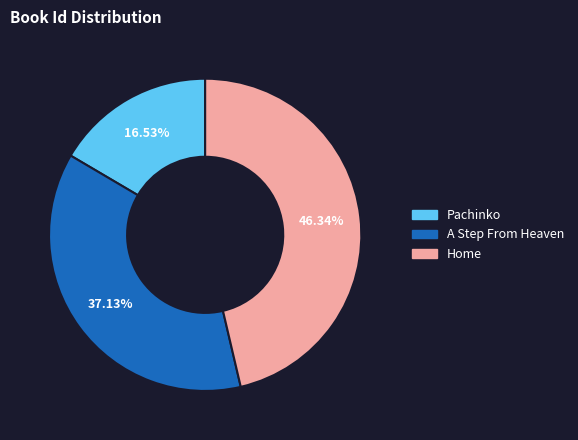

Which slice is the largest?

Home